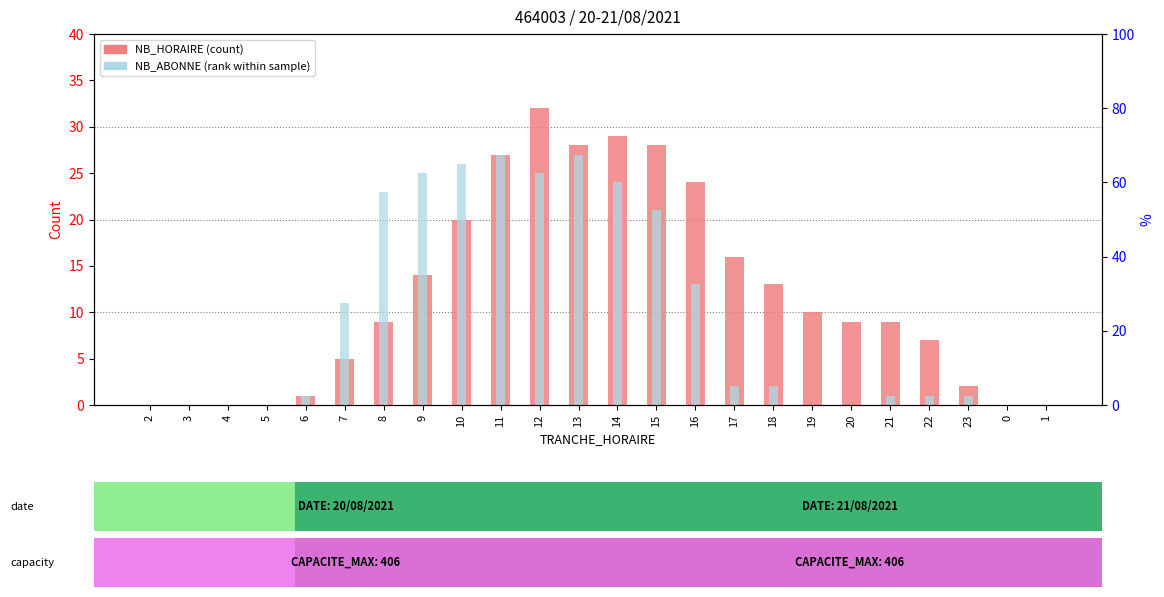

Where is NB_HORAIRE (count) nearest to the value 16?

17